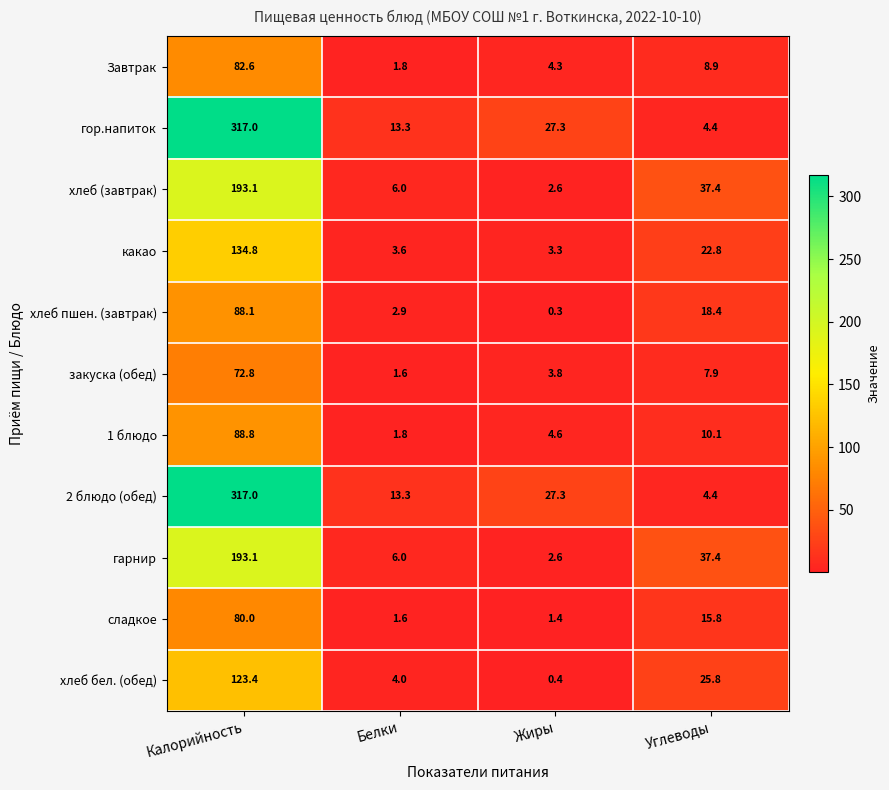

What is the spread (max minus min) of values at Белки?

11.7